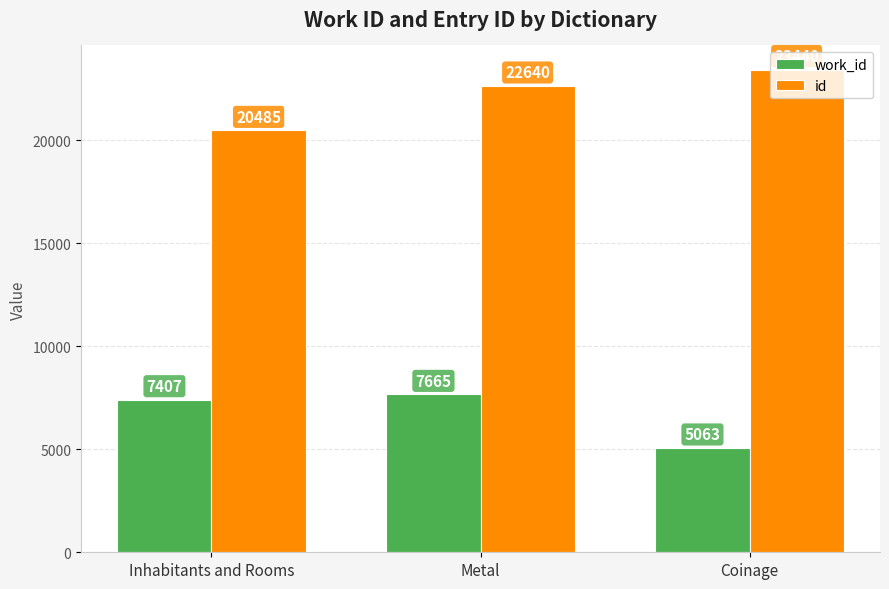

What is the minimum value for id?

20485